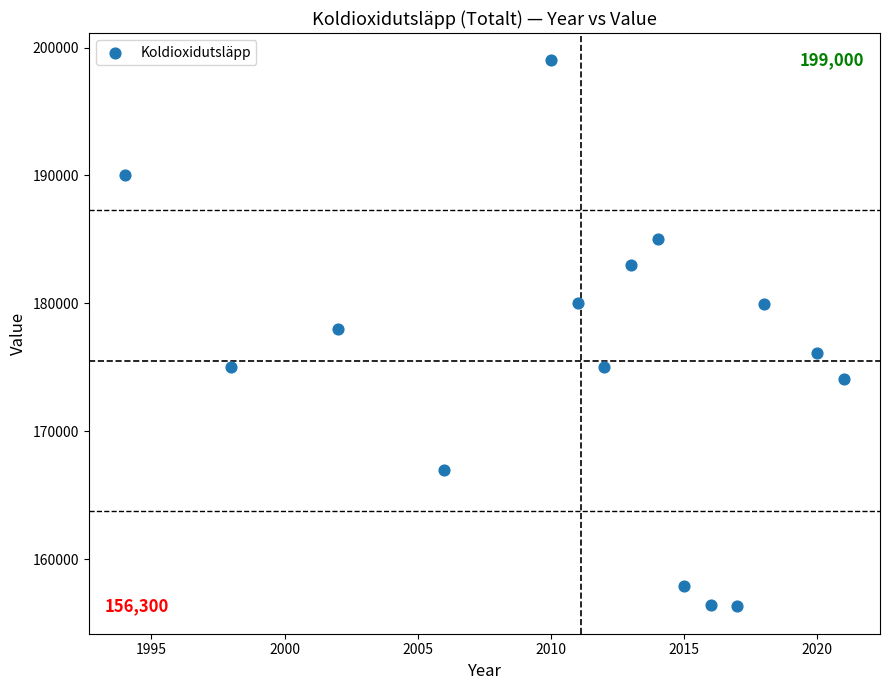

What is the range of X values (max minus min)?

27